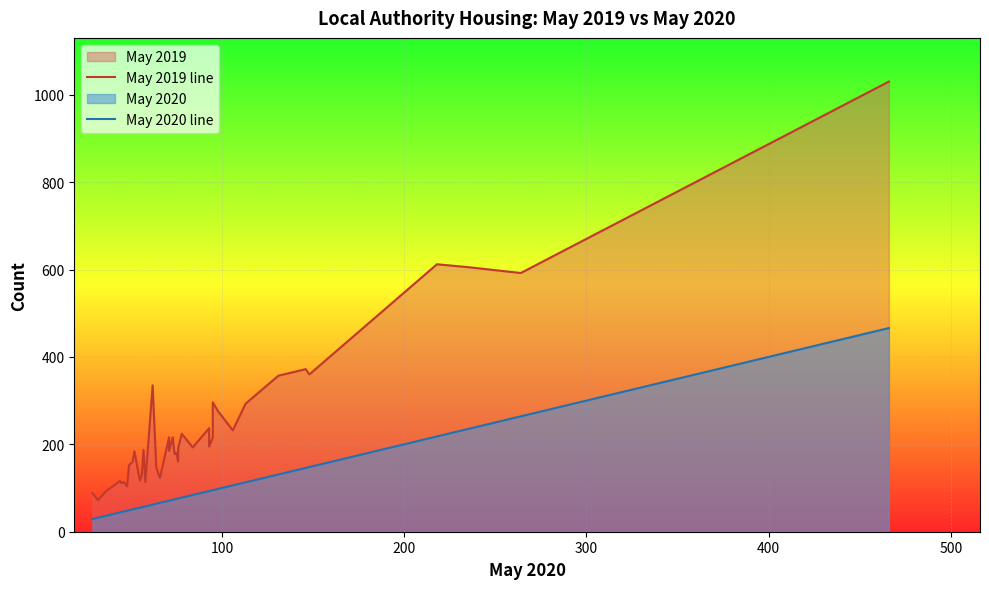

True or false: May 2020 line and May 2019 line intersect in this chart.

False